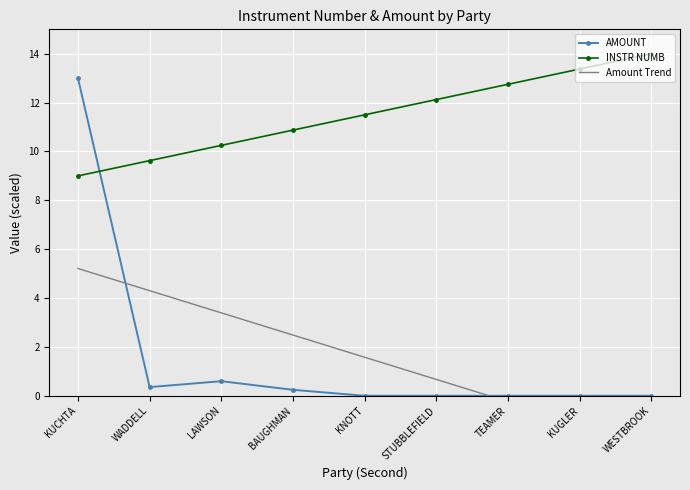

Rank the series by their maximum value, from lowest to highest.

Amount Trend, AMOUNT, INSTR NUMB